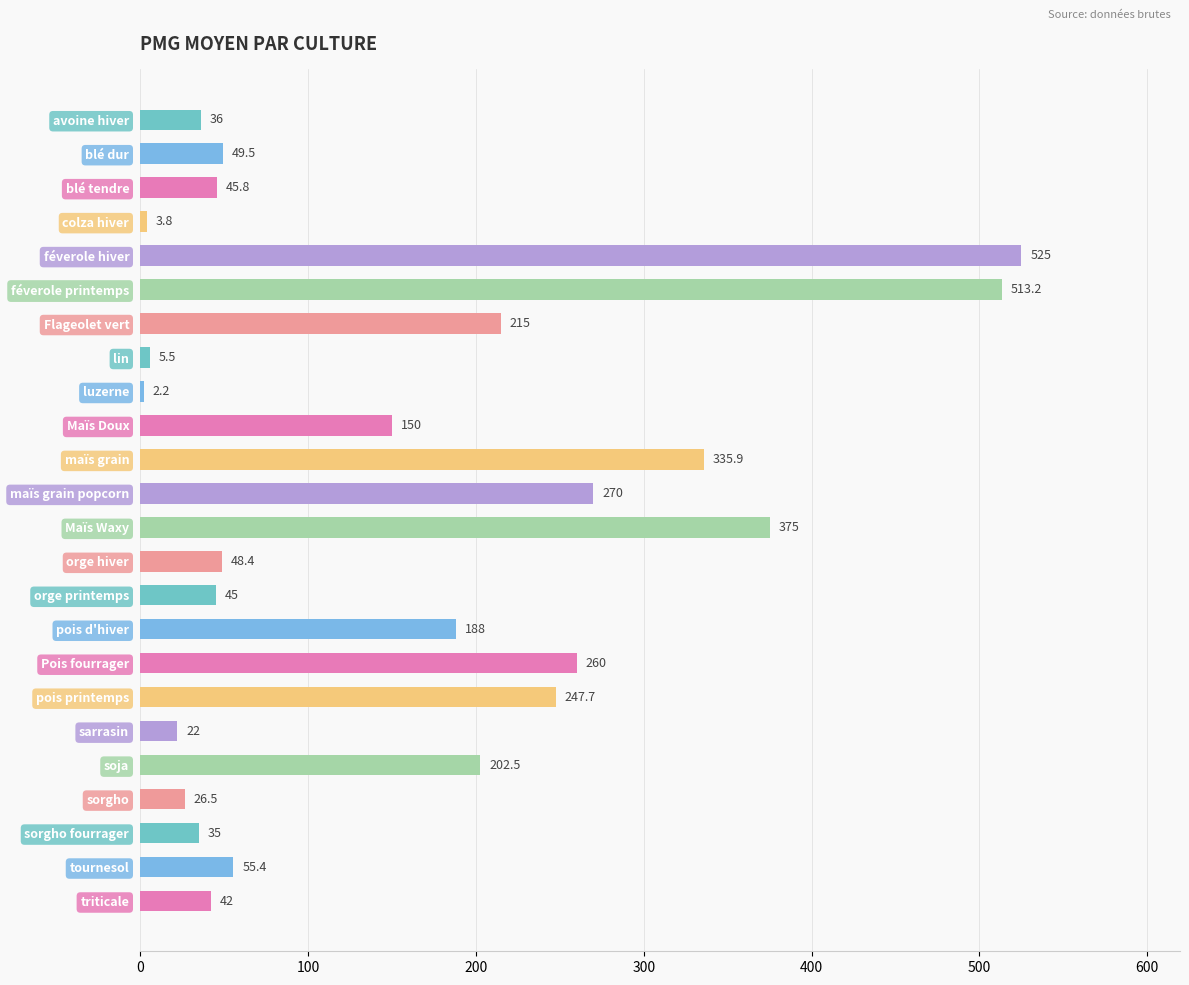

Are the bars horizontal?

Yes